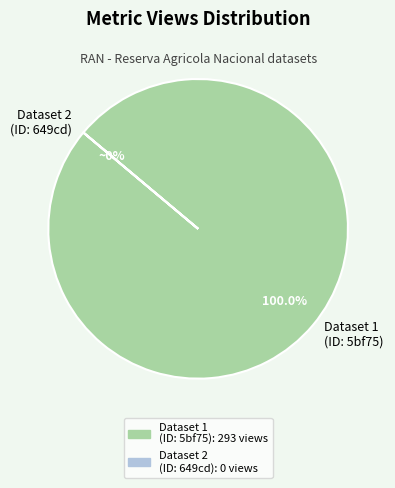

What is the total percentage of 649cd793078190ea982176f9 and 5bf7511f76892f480ee46bdd?

100.0%